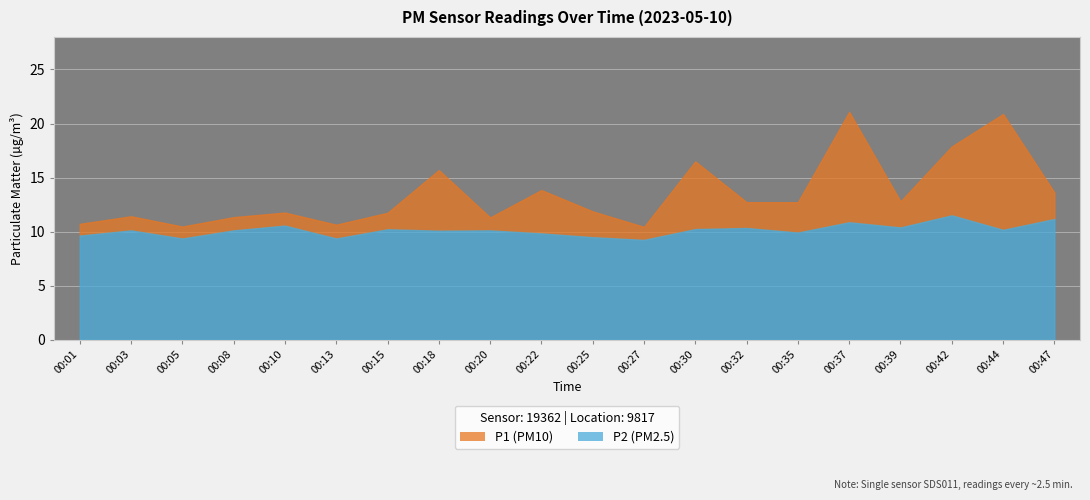

True or false: P1 and P2 cross at least once.

False